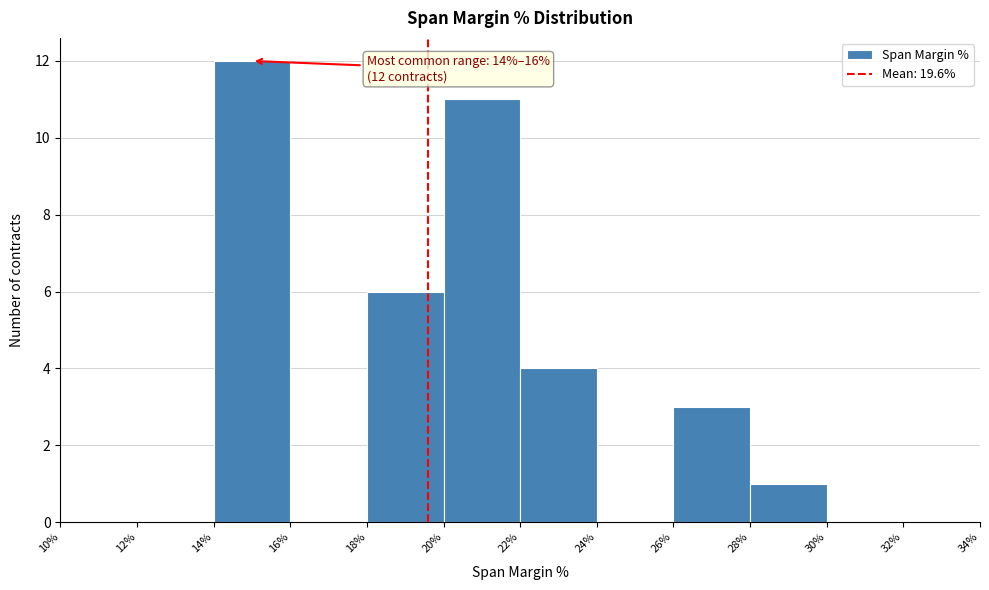

Over which range of the x-axis is the bar tallest?

14% to 16%